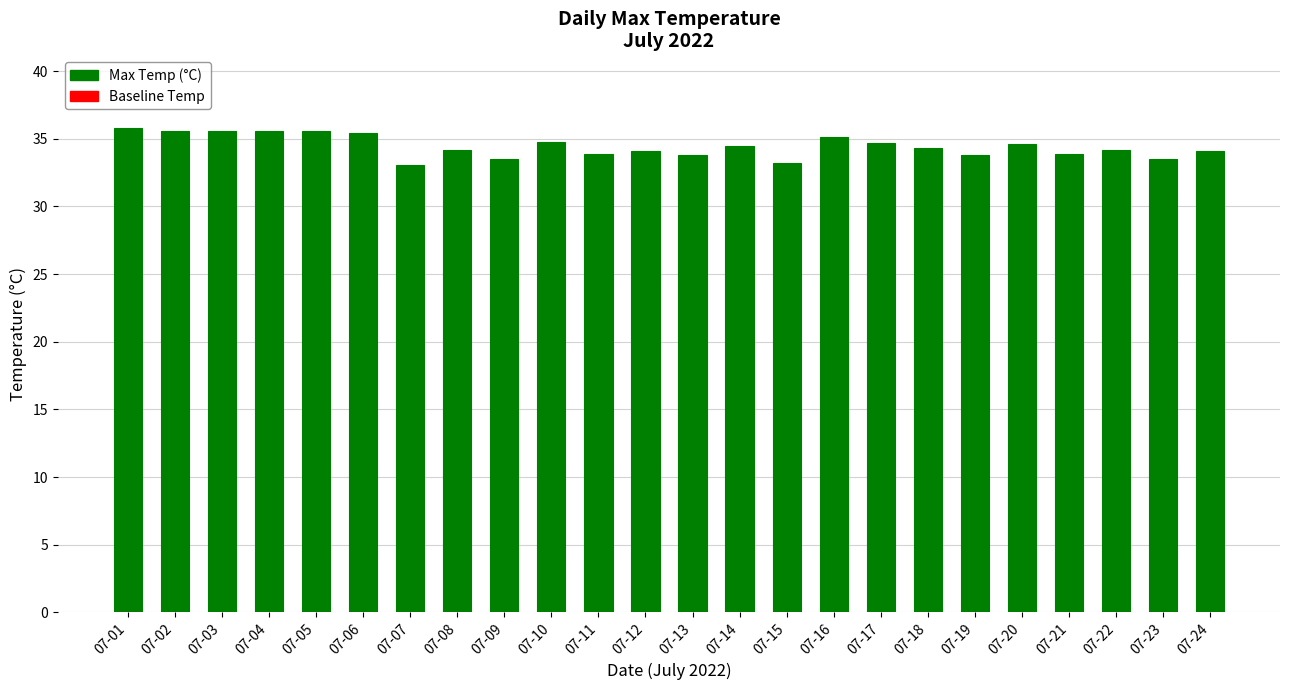

What is the sum of all values?

826.9